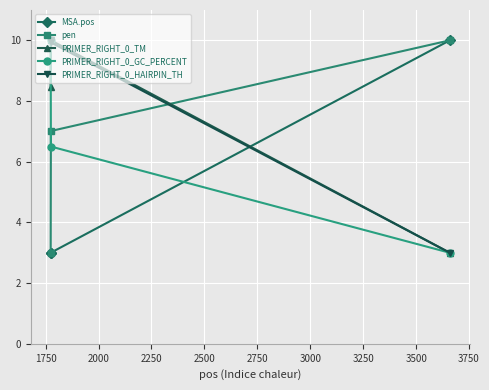

Which series has the largest total across all categories?

PRIMER_RIGHT_0_HAIRPIN_TH